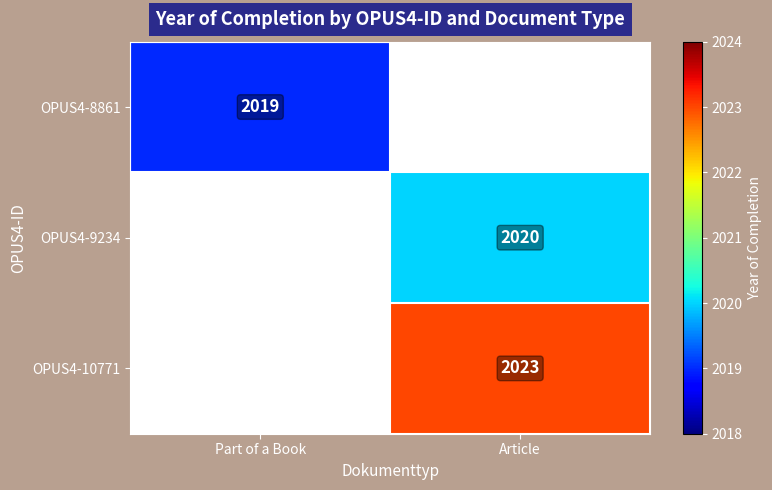

The value of OPUS4-8861 at Part of a Book is 2019. True or false?

True